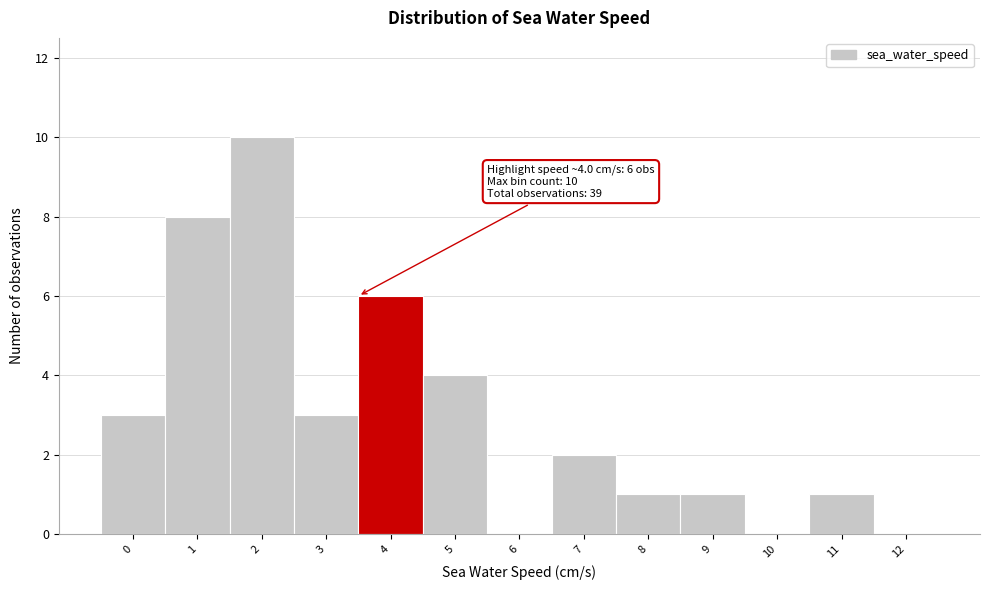

Reading left to right, transcribe all the data shown in this chart.

0=3	1=8	2=10	3=3	4=6	5=4	6=0	7=2	8=1	9=1	10=0	11=1	12=0